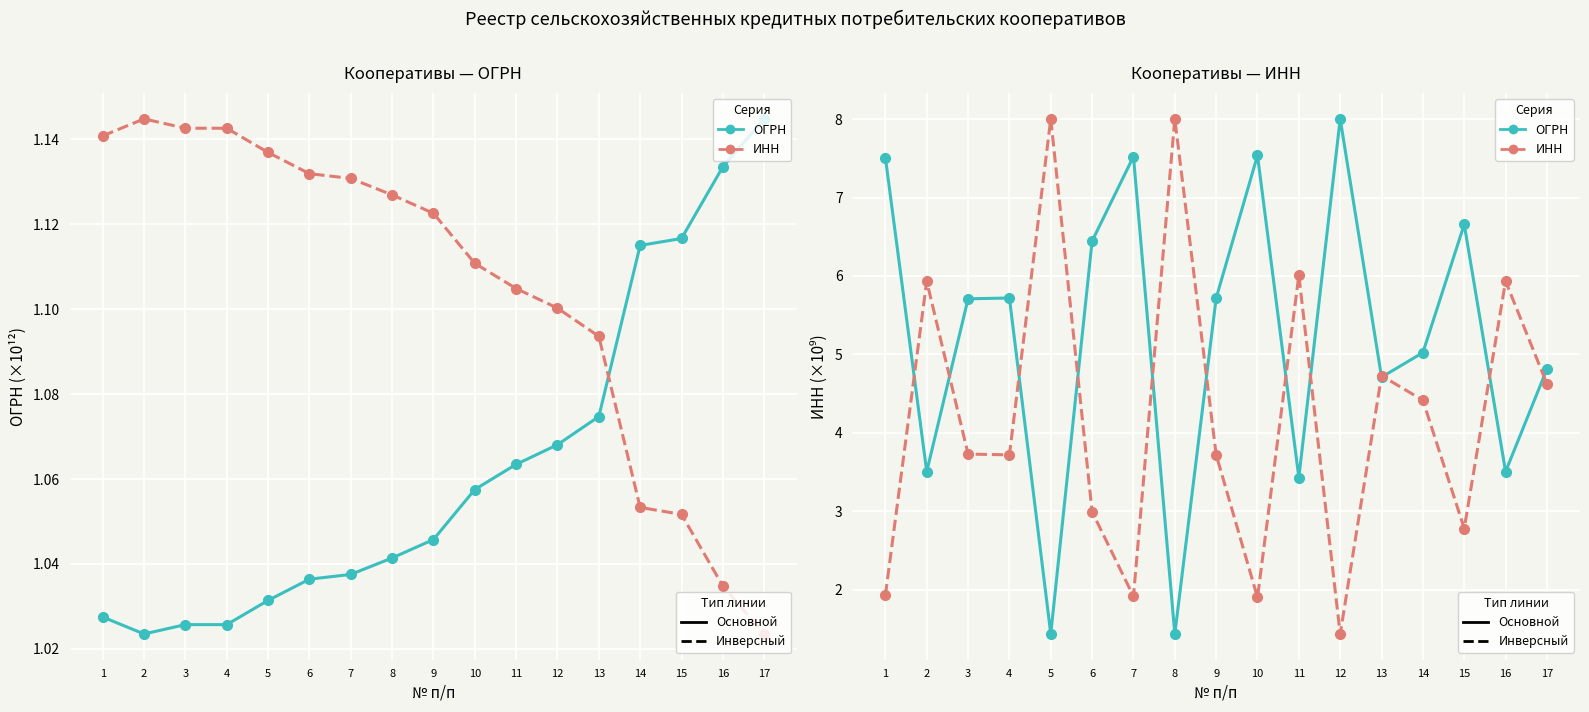

List the series in order of their peak value, lowest first.

ОГРН (×10¹²) (inv.), ОГРН (×10¹²), ИНН (×10⁹), ИНН (×10⁹) (inv.)